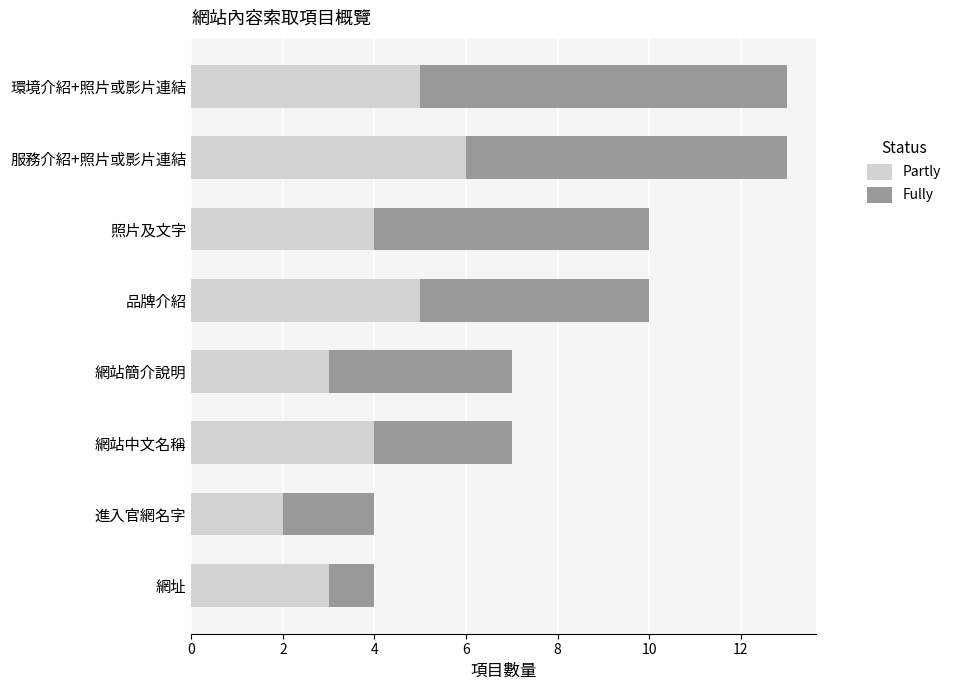

What is the total value across all series at 服務介紹+照片或影片連結?

13